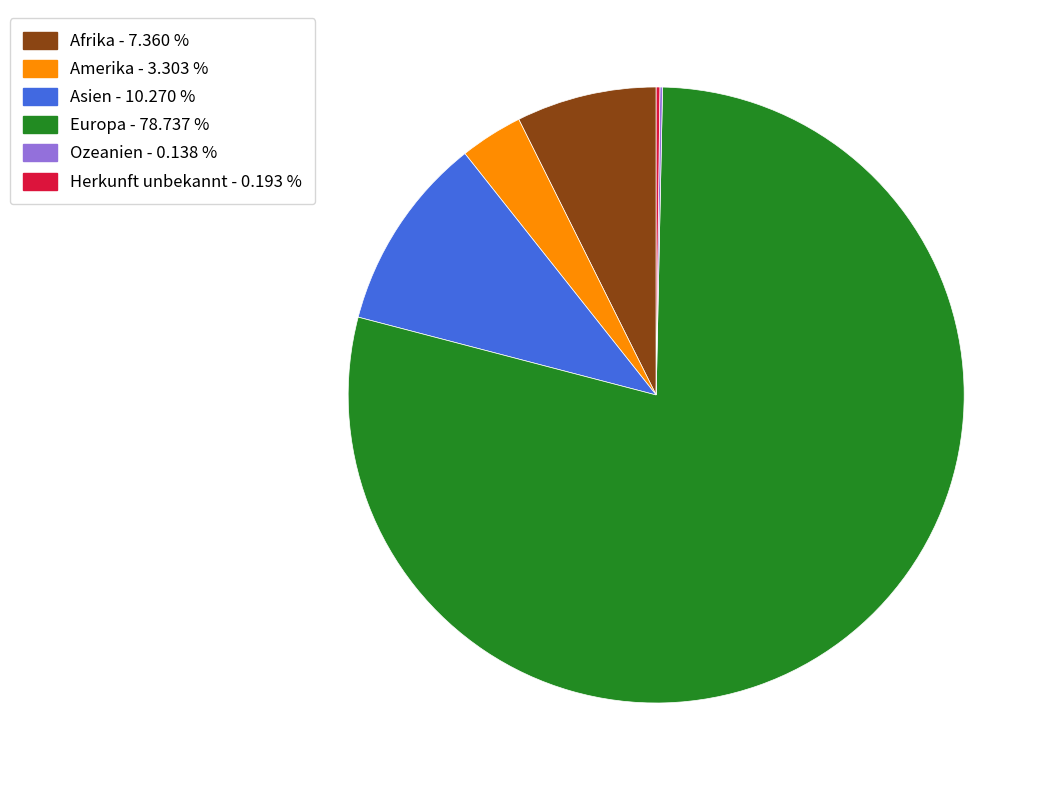

What is the largest slice in the pie chart?

Europa